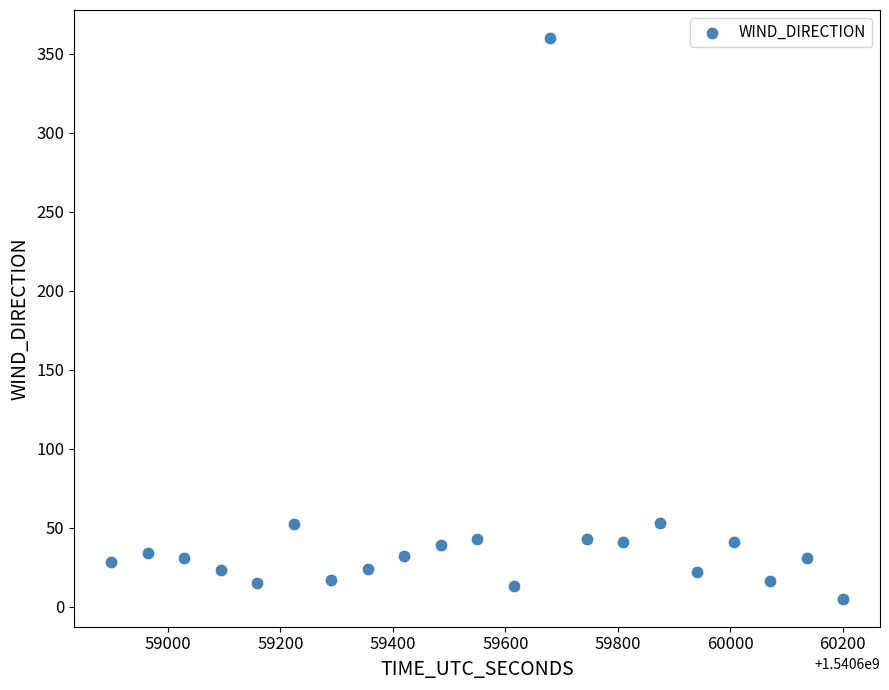

What is the range of X values (max minus min)?

1302